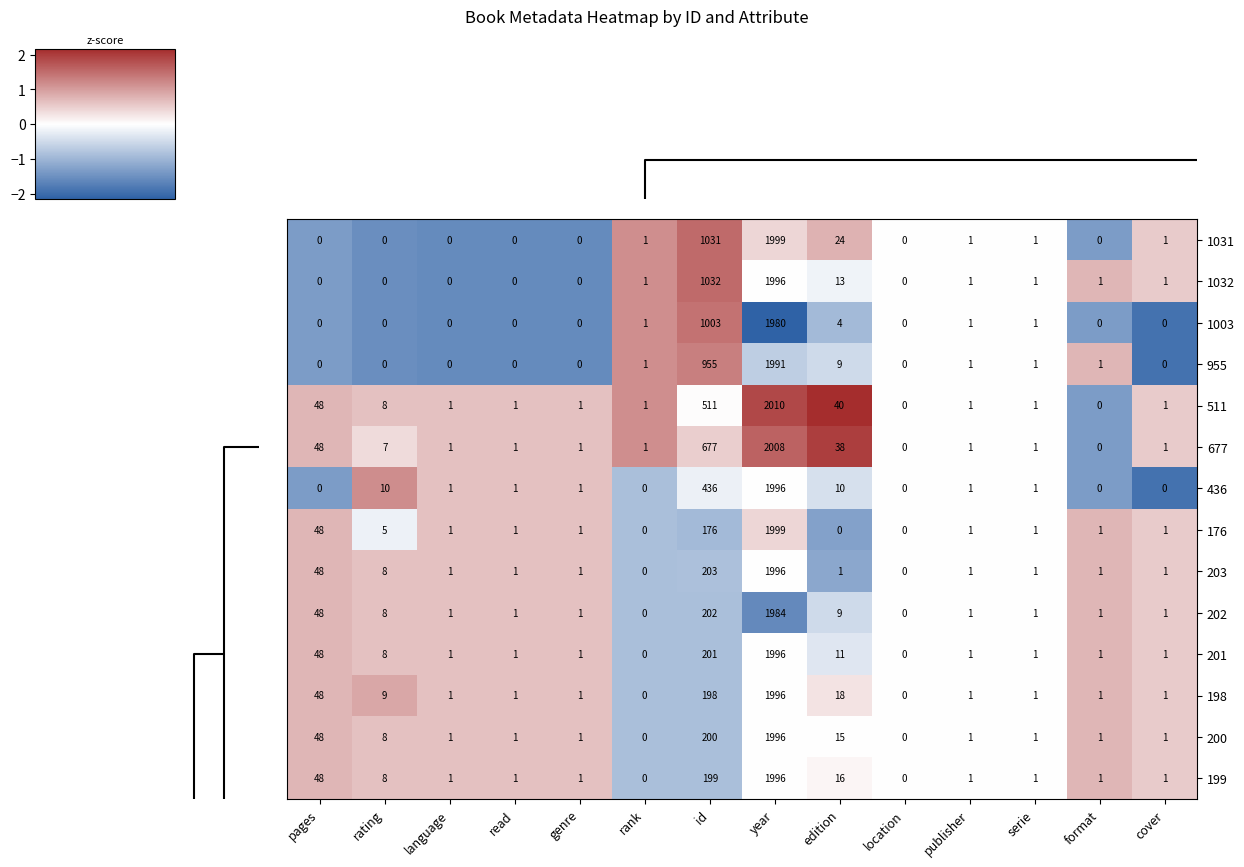

How many data points in 198 are less than 1?

2